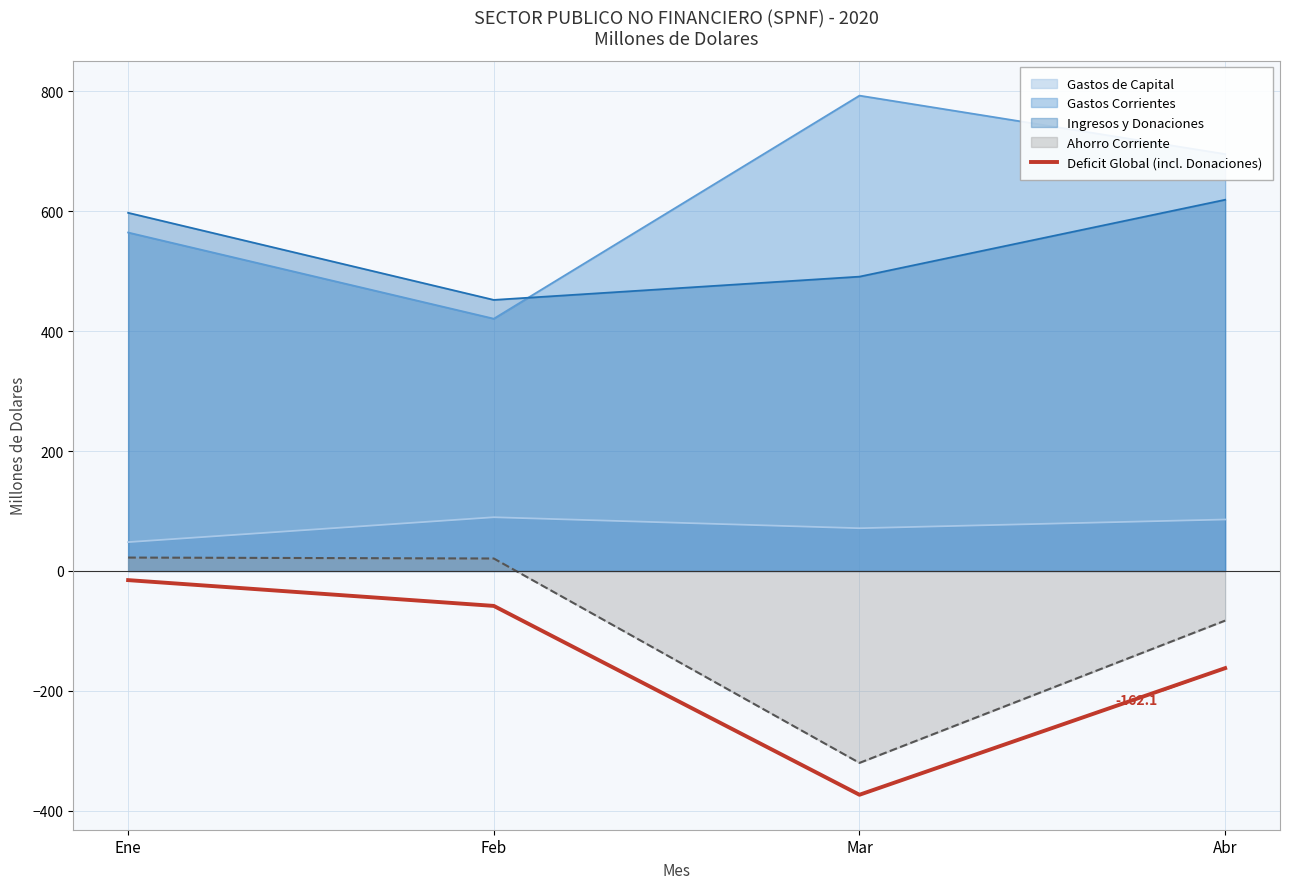

What position from the left is Feb?

2